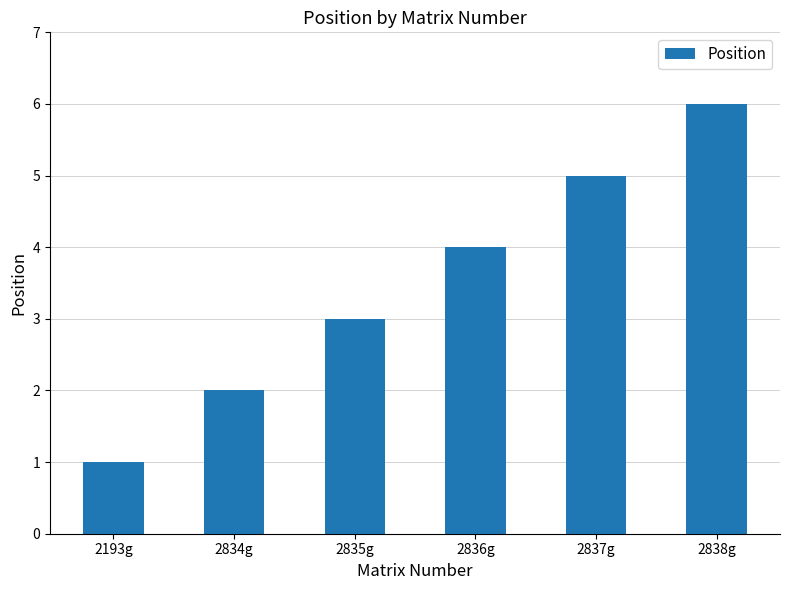

What is the value of the 6th bar from the left?

6